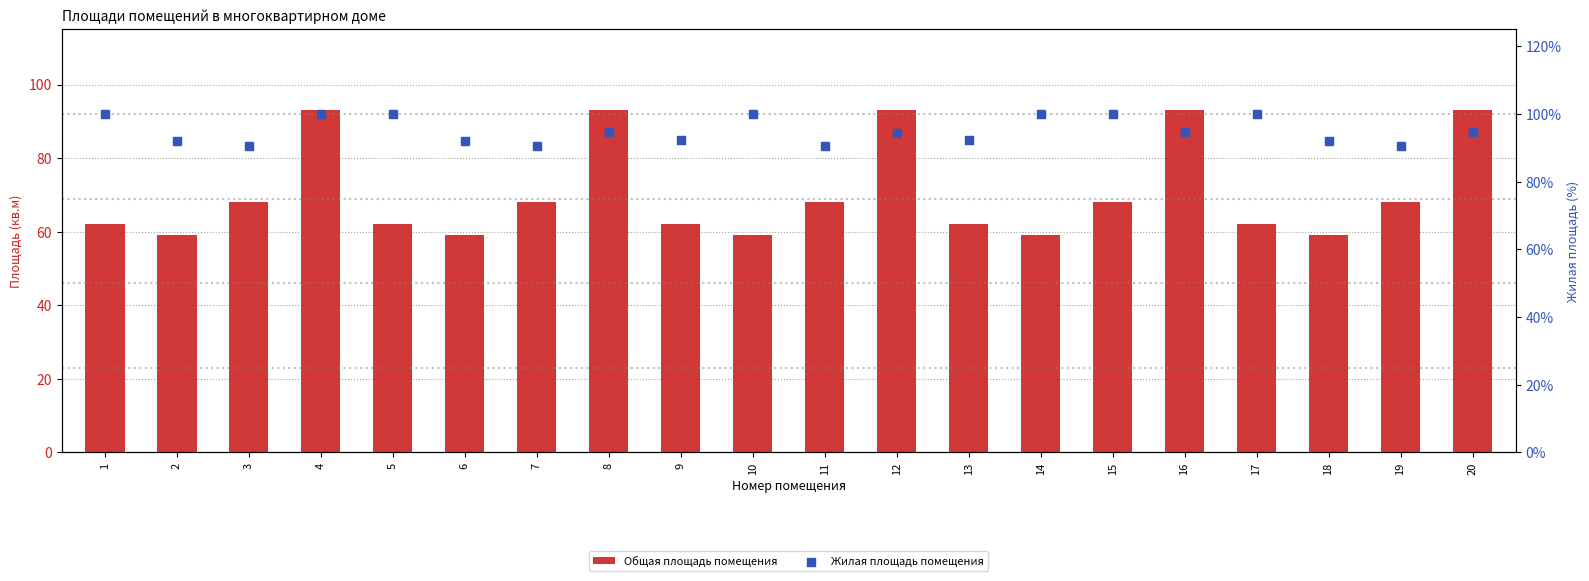

Which series has the largest total across all categories?

Жилая площадь помещения